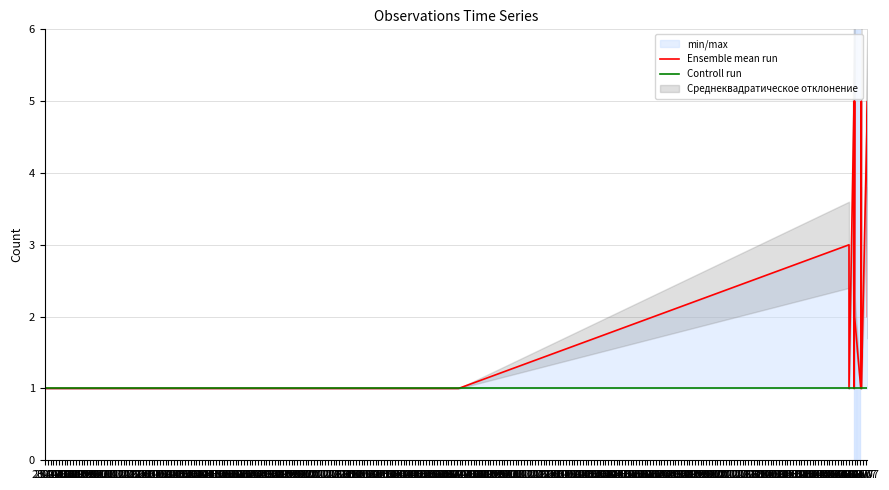

Where does the Ensemble mean run series first go above 2?

24.06